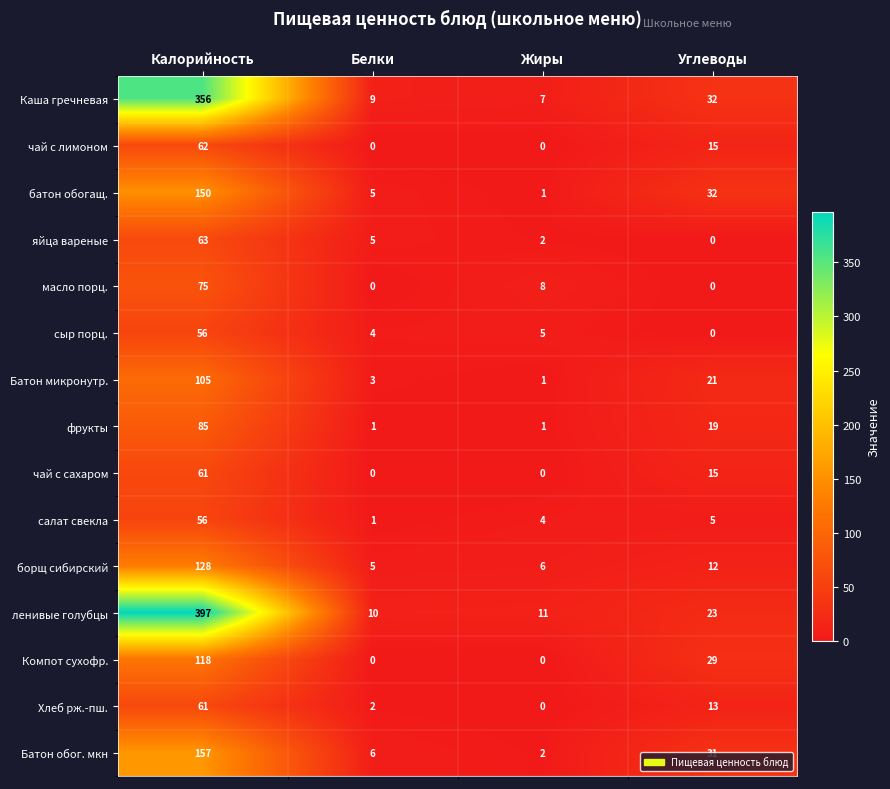

The салат свекла series shows 96 at Калорийность. True or false?

False